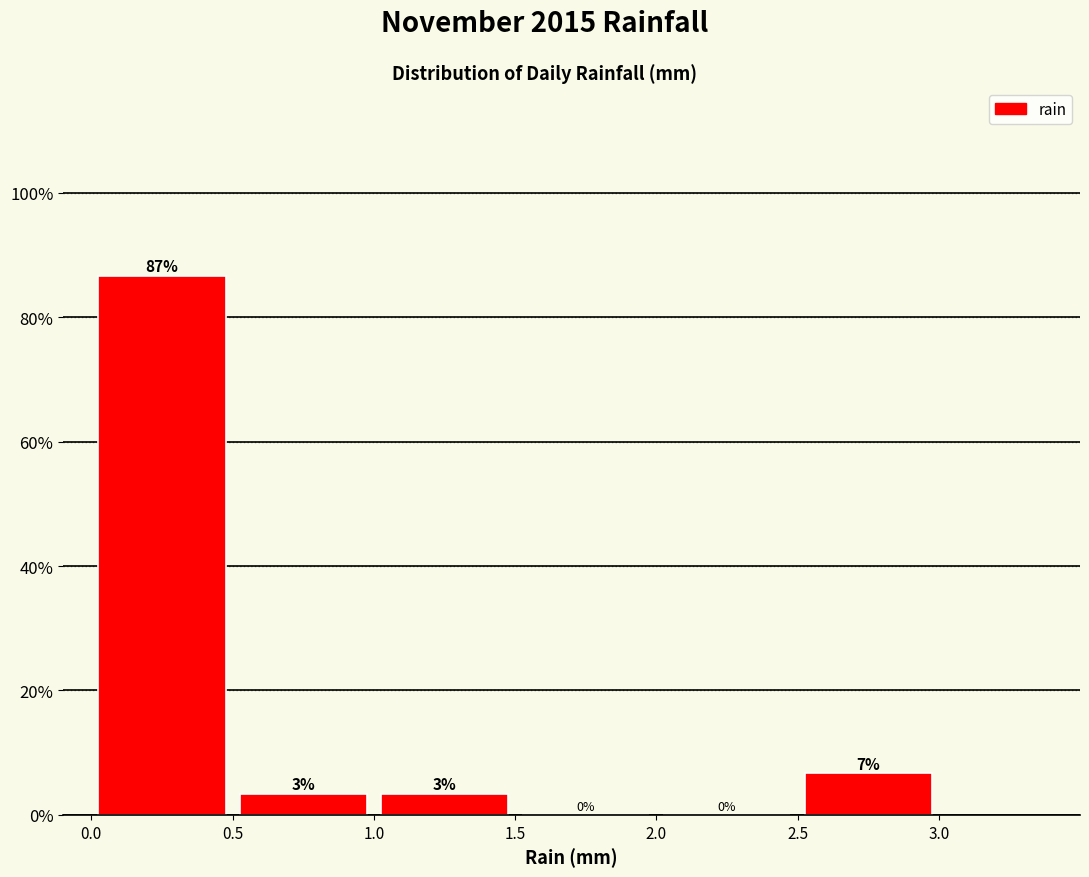

Over which range of the x-axis is the bar tallest?

0.0 to 0.5